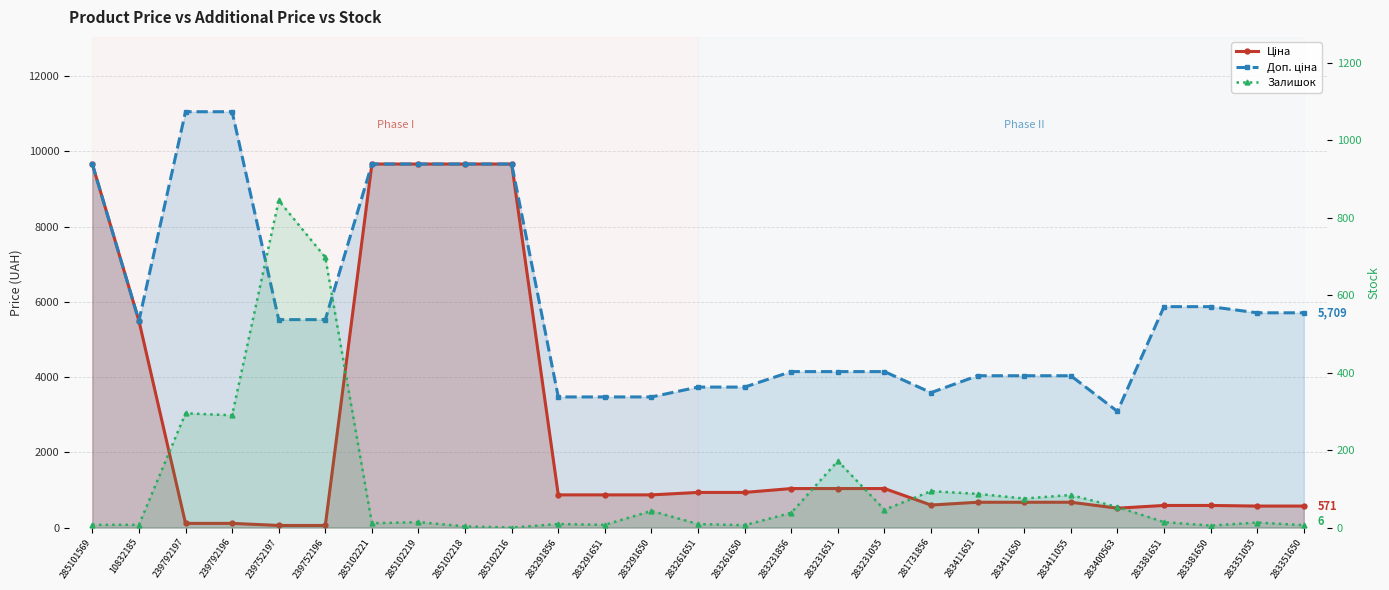

Between 285102221 and 283291856, which is larger?

285102221